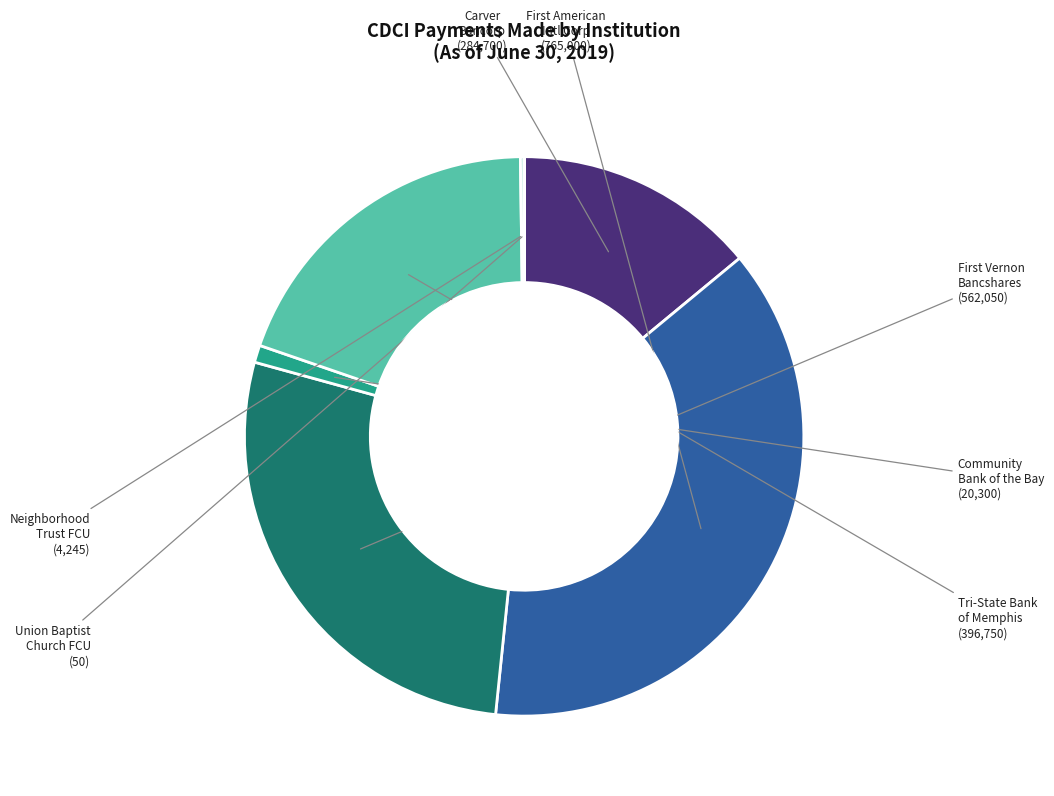

Is there any slice that represents more than half of the pie?

No